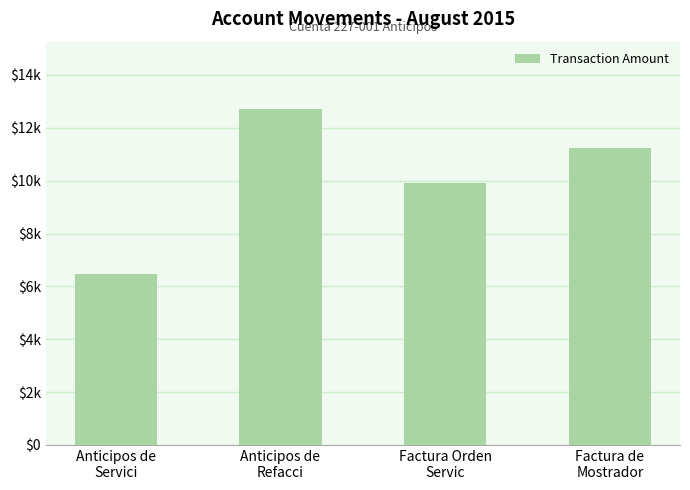

Reading left to right, list all the values displayed in this chart.

6480.0	12716.9	9908.4	11223.6